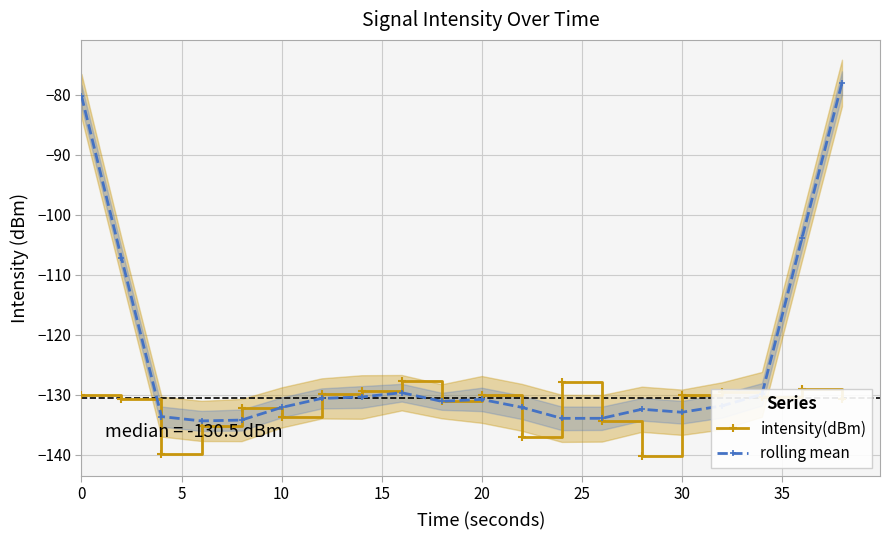

The value of rolling mean at 10 is -212.6. True or false?

False